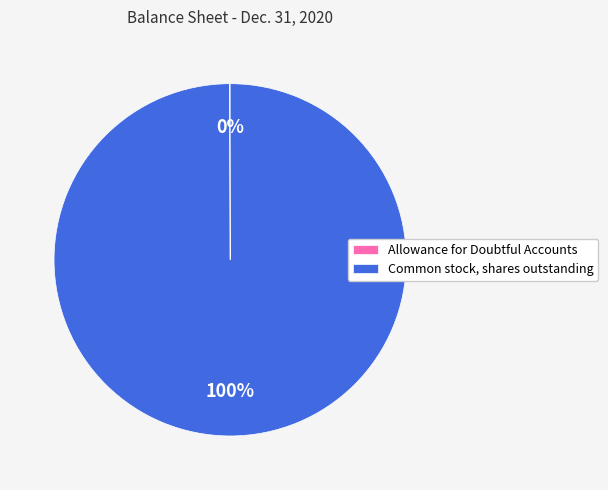

Which category has the biggest portion of the pie?

Common stock, shares outstanding